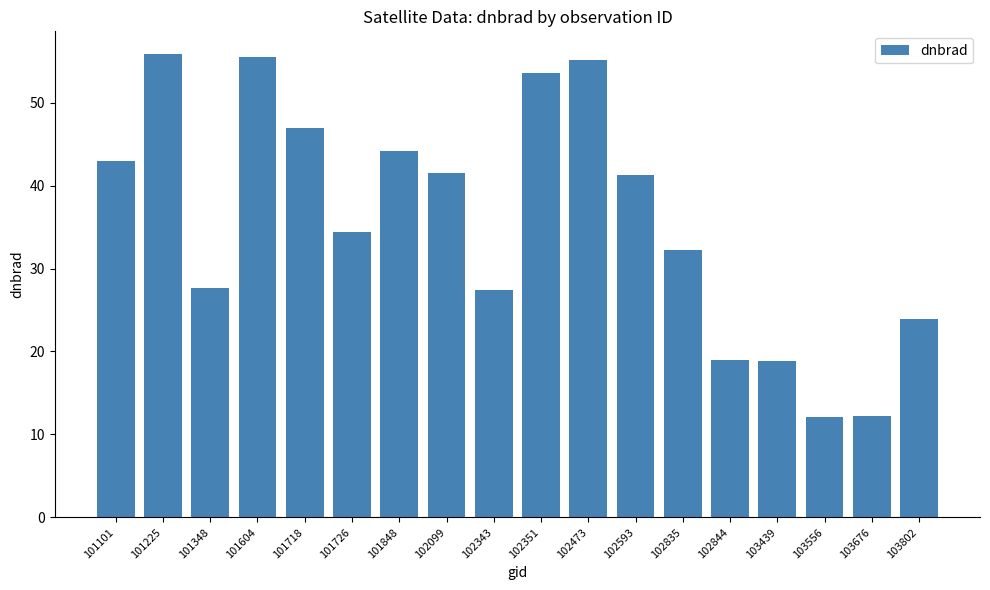

Are the bars grouped side by side (vs. stacked)?

No